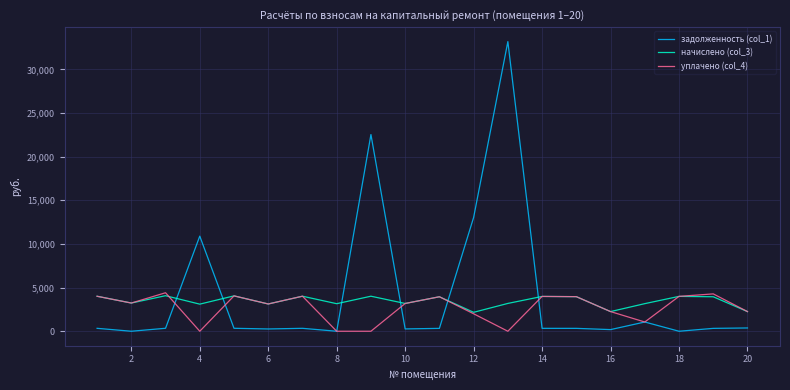

Rank the series by their maximum value, from highest to lowest.

задолженность (col_1), уплачено (col_4), начислено (col_3)